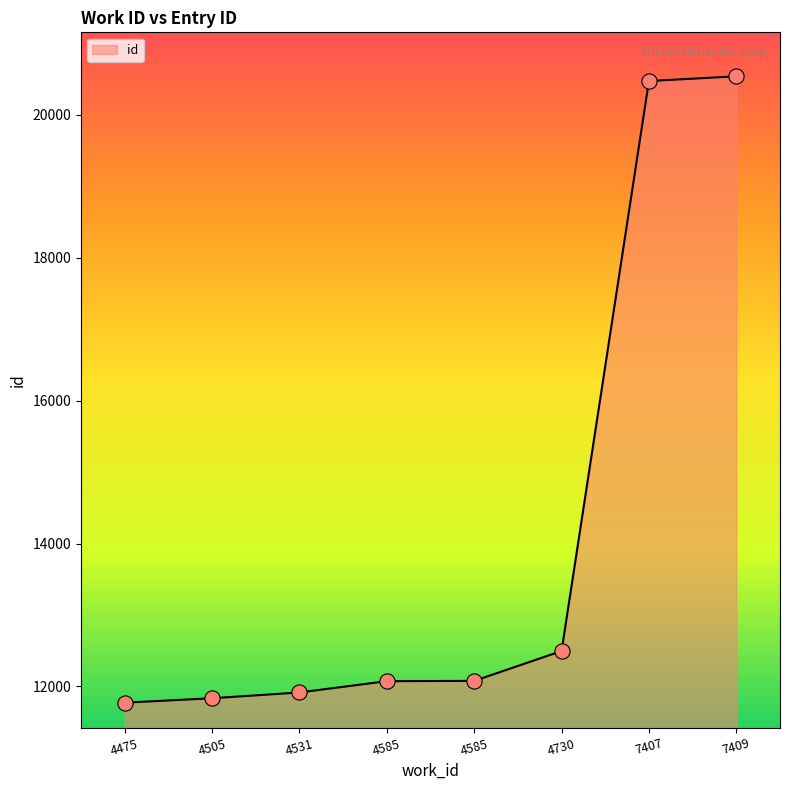

Approximately how many times larger is the value at 4585 compared to 4531?

1.0